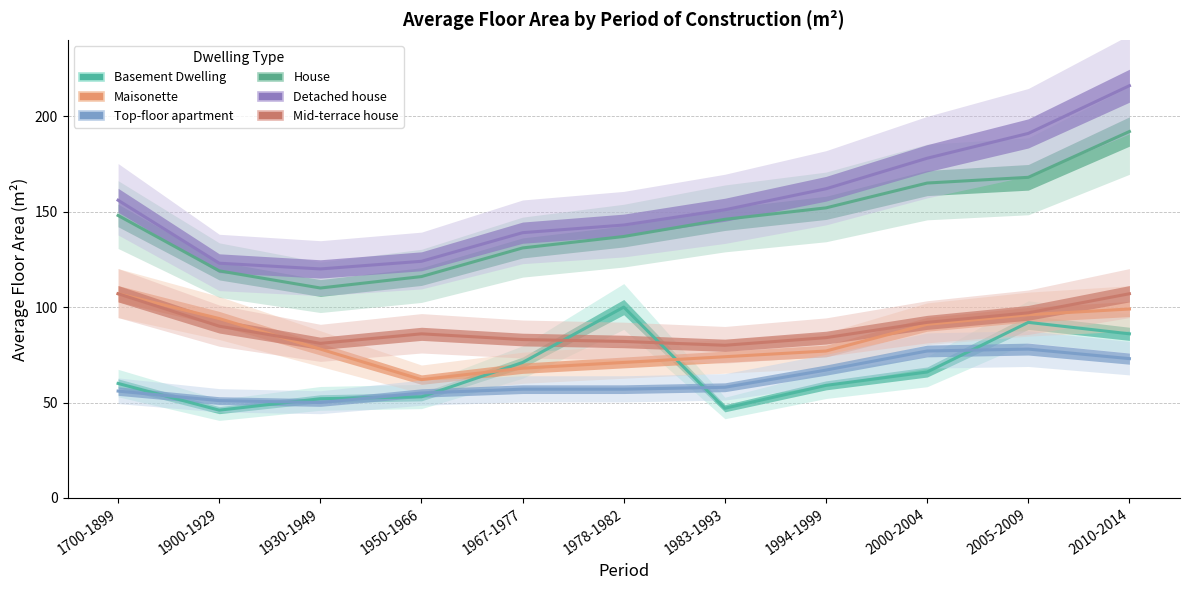

Reading left to right, list all the values displayed in this chart.

Basement Dwelling: 1700-1899=60	1900-1929=46	1930-1949=52	1950-1966=53	1967-1977=71	1978-1982=100	1983-1993=47	1994-1999=59	2000-2004=66	2005-2009=92	2010-2014=86
Maisonette: 1700-1899=107	1900-1929=94	1930-1949=78	1950-1966=62	1967-1977=68	1978-1982=71	1983-1993=74	1994-1999=77	2000-2004=91	2005-2009=96	2010-2014=99
Top-floor apartment: 1700-1899=56	1900-1929=51	1930-1949=50	1950-1966=55	1967-1977=57	1978-1982=57	1983-1993=58	1994-1999=67	2000-2004=77	2005-2009=78	2010-2014=73
House: 1700-1899=148	1900-1929=119	1930-1949=110	1950-1966=116	1967-1977=131	1978-1982=137	1983-1993=146	1994-1999=152	2000-2004=165	2005-2009=168	2010-2014=192
Detached house: 1700-1899=156	1900-1929=123	1930-1949=120	1950-1966=124	1967-1977=139	1978-1982=143	1983-1993=151	1994-1999=162	2000-2004=178	2005-2009=191	2010-2014=216
Mid-terrace house: 1700-1899=107	1900-1929=90	1930-1949=81	1950-1966=86	1967-1977=83	1978-1982=82	1983-1993=80	1994-1999=84	2000-2004=92	2005-2009=97	2010-2014=107